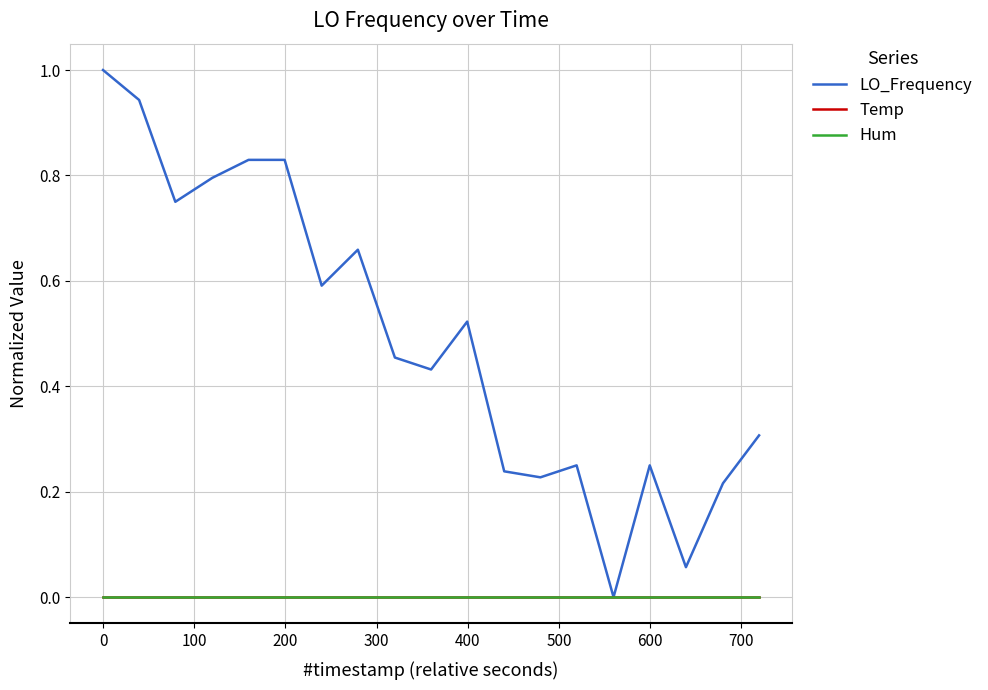

Is this an area chart (filled region under the line)?

No